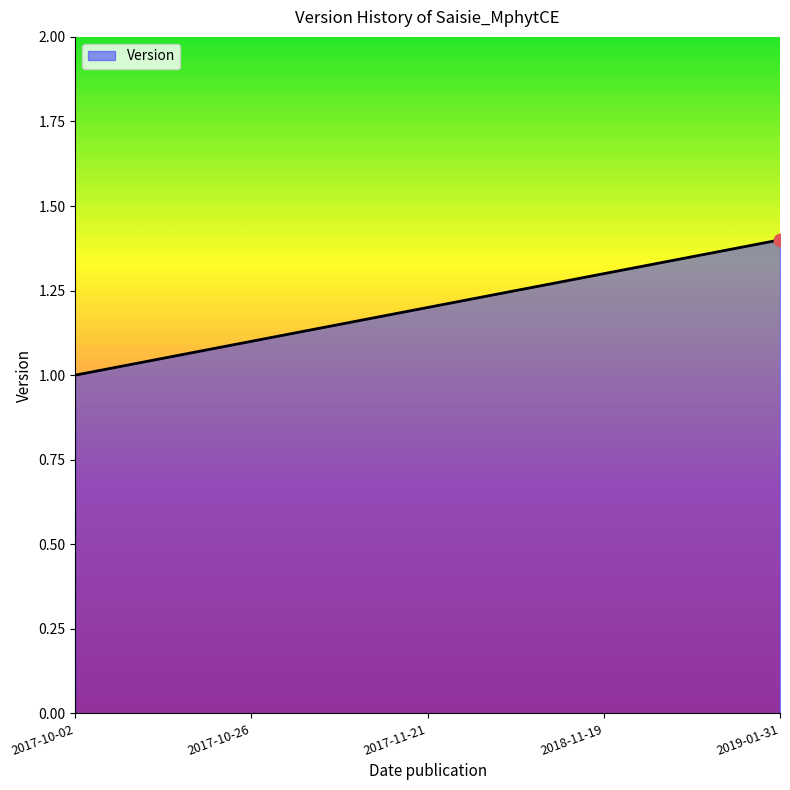

What is the ratio of the value at 2019-01-31 to the value at 2017-10-02?

1.4